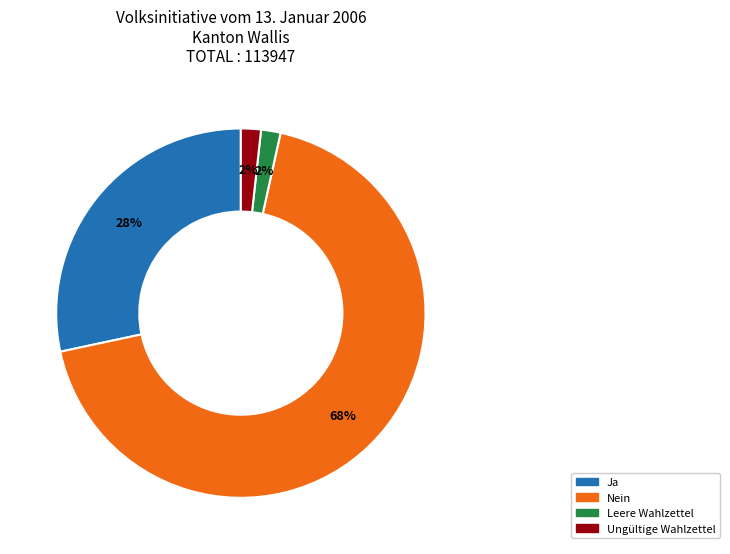

Combined, do Ja and Nein account for over 50%?

Yes